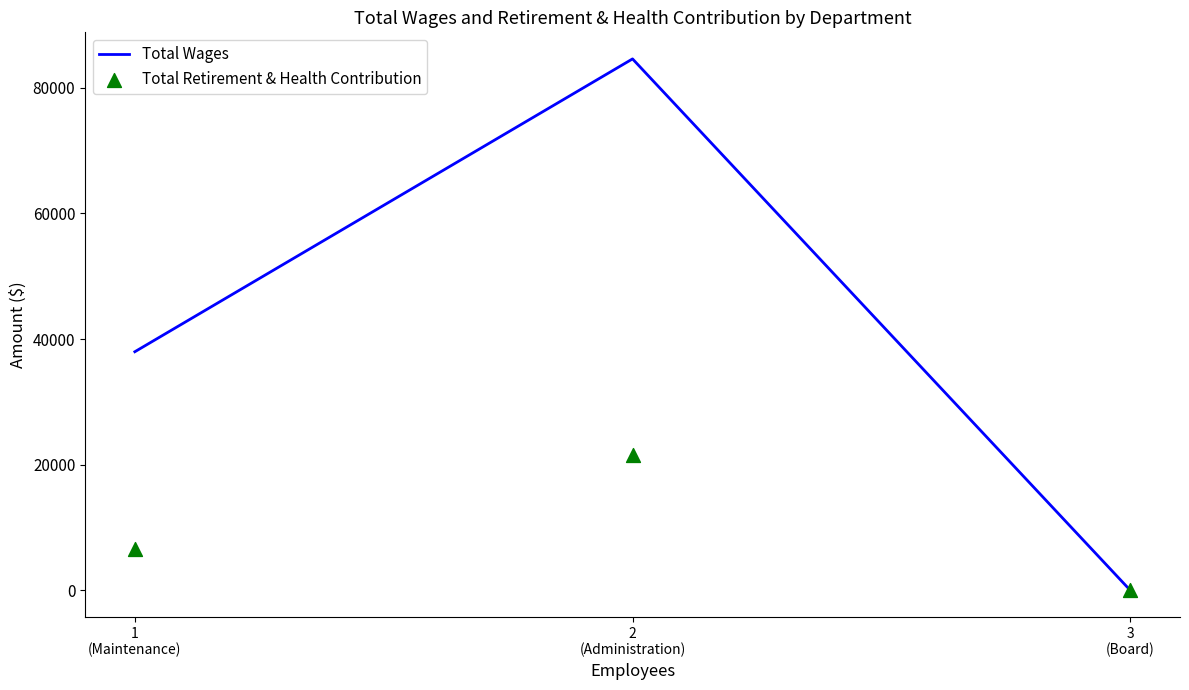

Which series reaches the maximum Y coordinate?

Total Wages